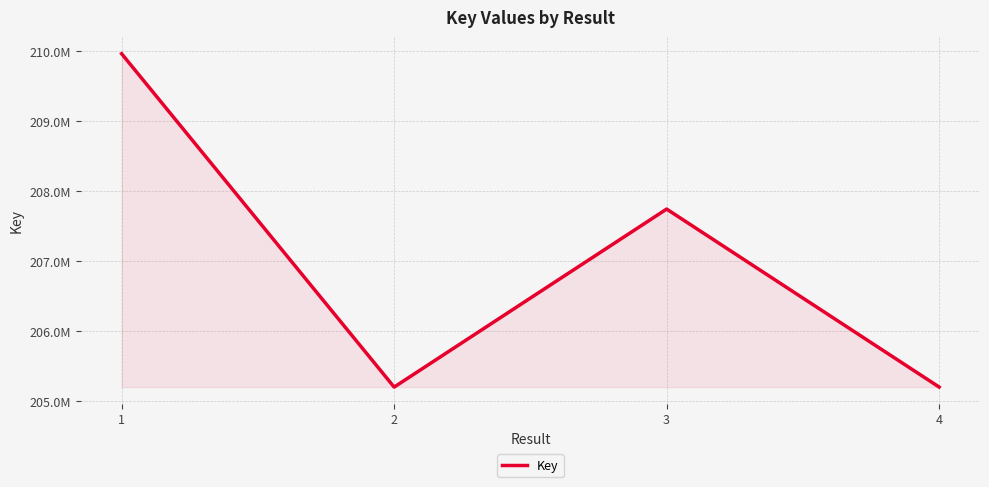

What is the sum of all values?

828104814